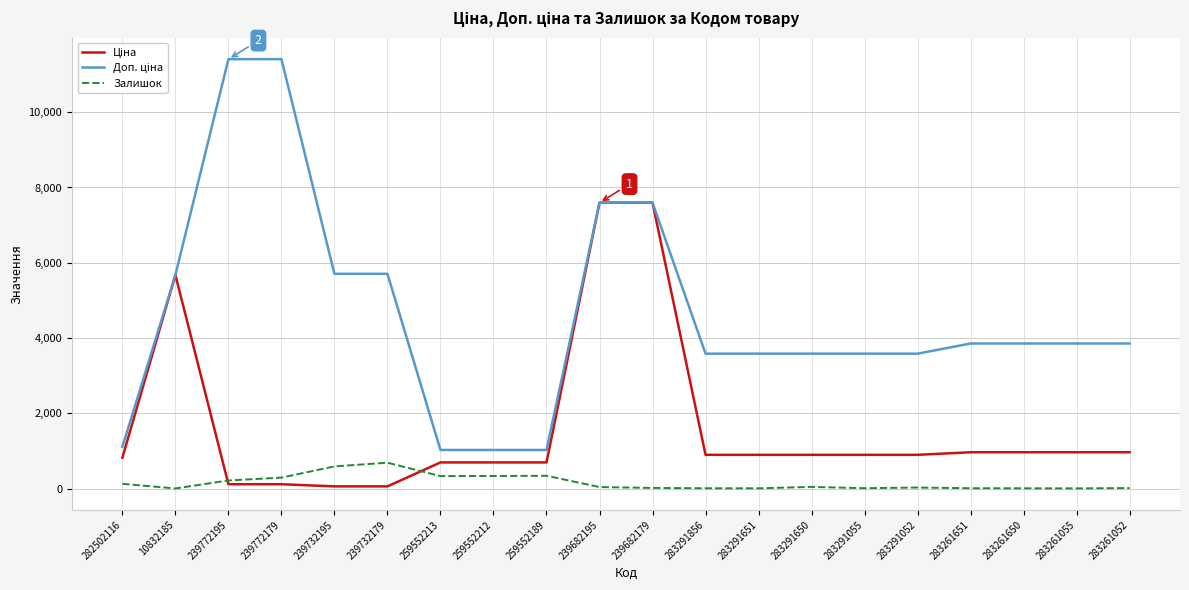

True or false: Залишок has a value of 8.0 at 283261651.

True